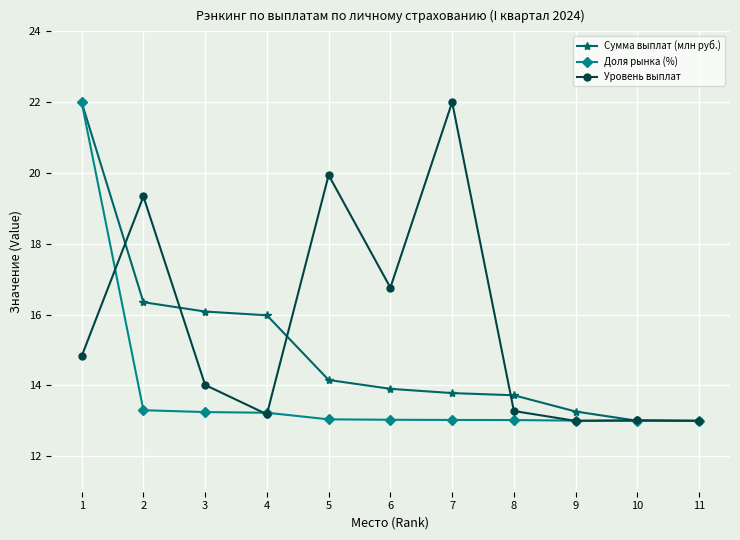

Is it true that Сумма выплат (млн руб.) equals 7.1 at 5?

False